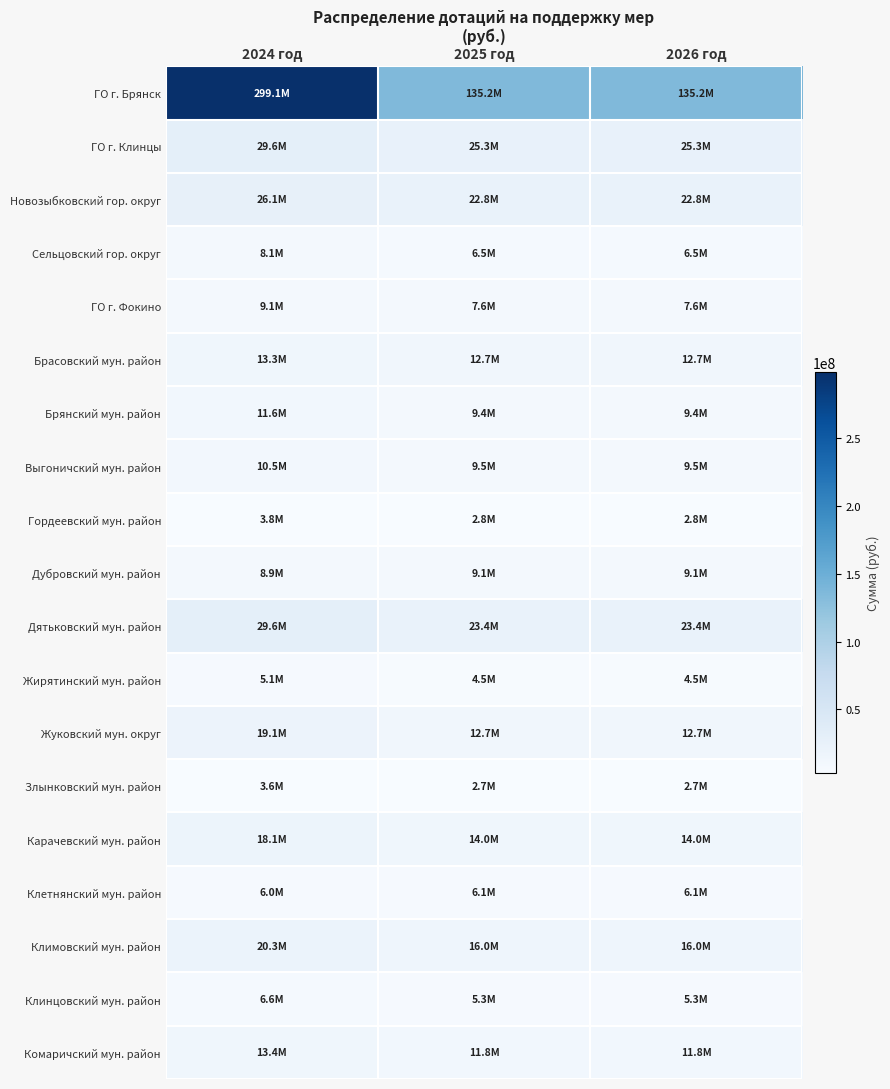

What is the minimum value shown in the chart?

2674000